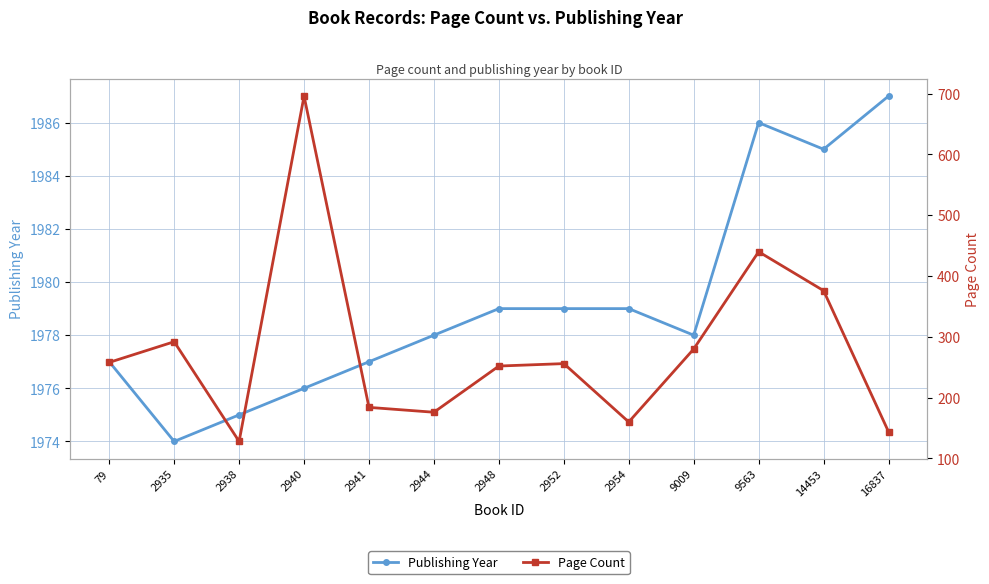

Read the Page Count value at 9009, to the nearest 10.

280